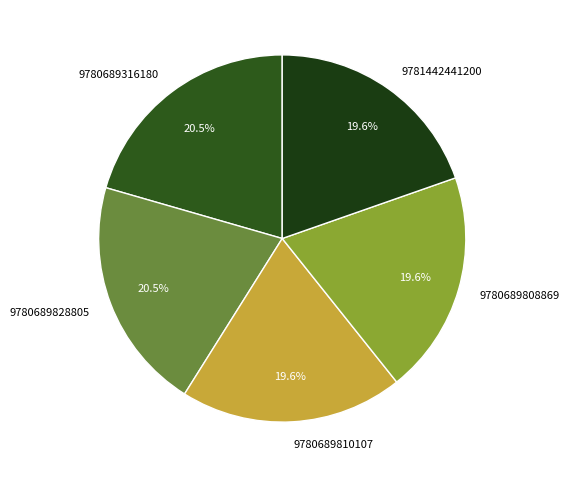

How much of the chart is everything except 9780689316180?

79.5%